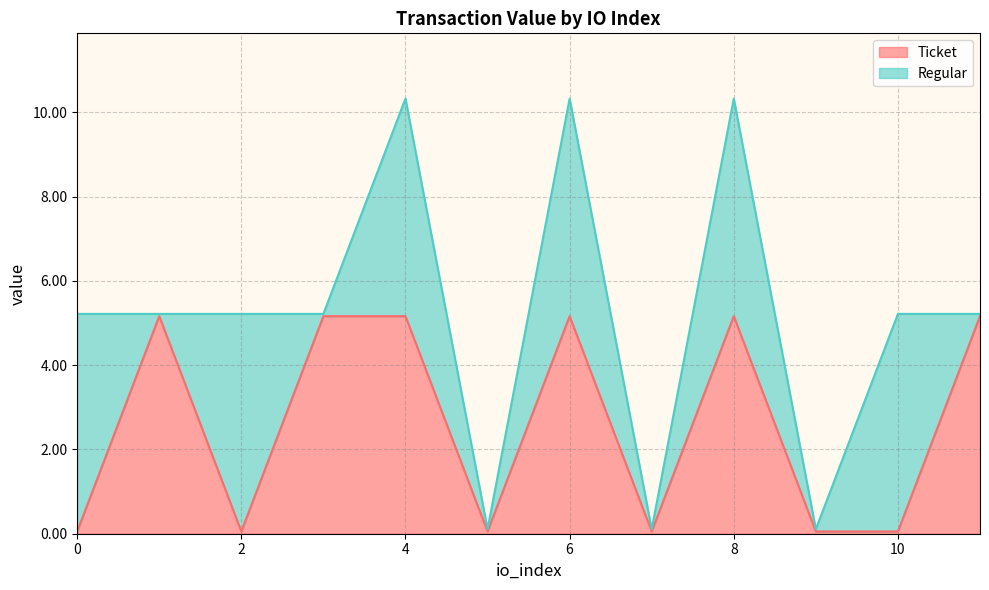

Between 2 and 1, which is larger?

1